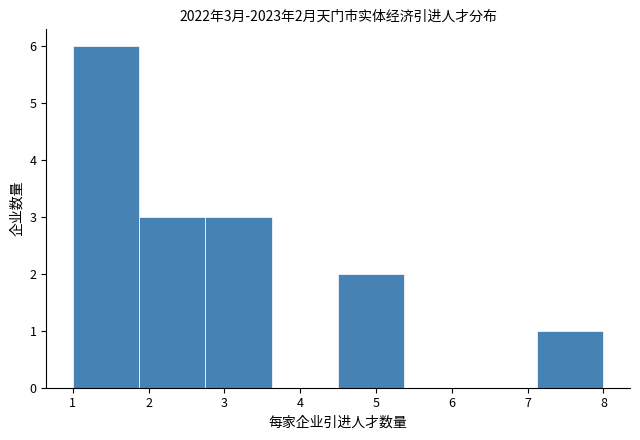

Over which range of the x-axis is the bar tallest?

1.0 to 1.9